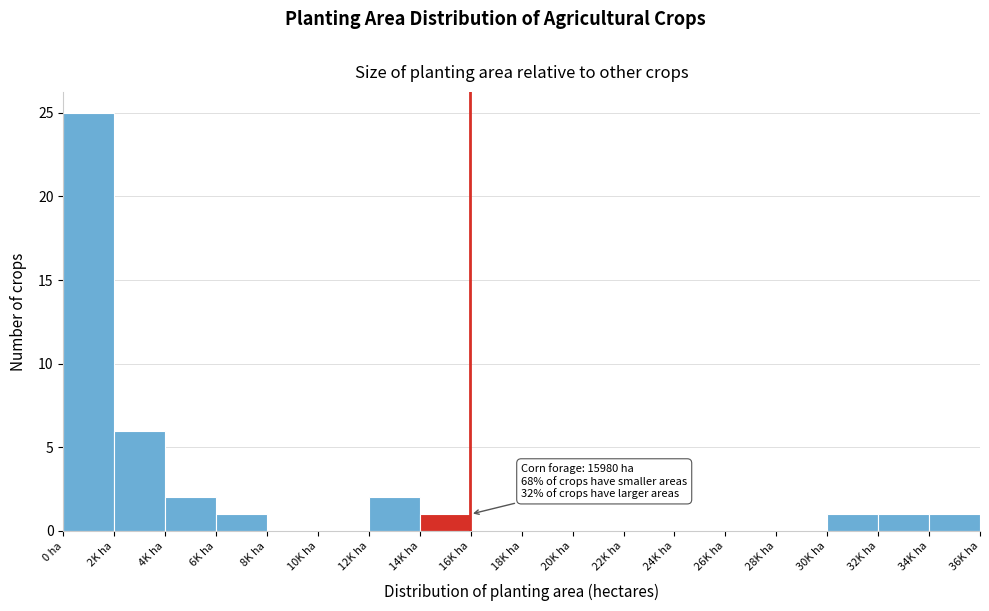

Reading left to right, list all the values displayed in this chart.

0 ha=25	2K ha=6	4K ha=2	6K ha=1	8K ha=0	10K ha=0	12K ha=2	14K ha=1	16K ha=0	18K ha=0	20K ha=0	22K ha=0	24K ha=0	26K ha=0	28K ha=0	30K ha=1	32K ha=1	34K ha=1